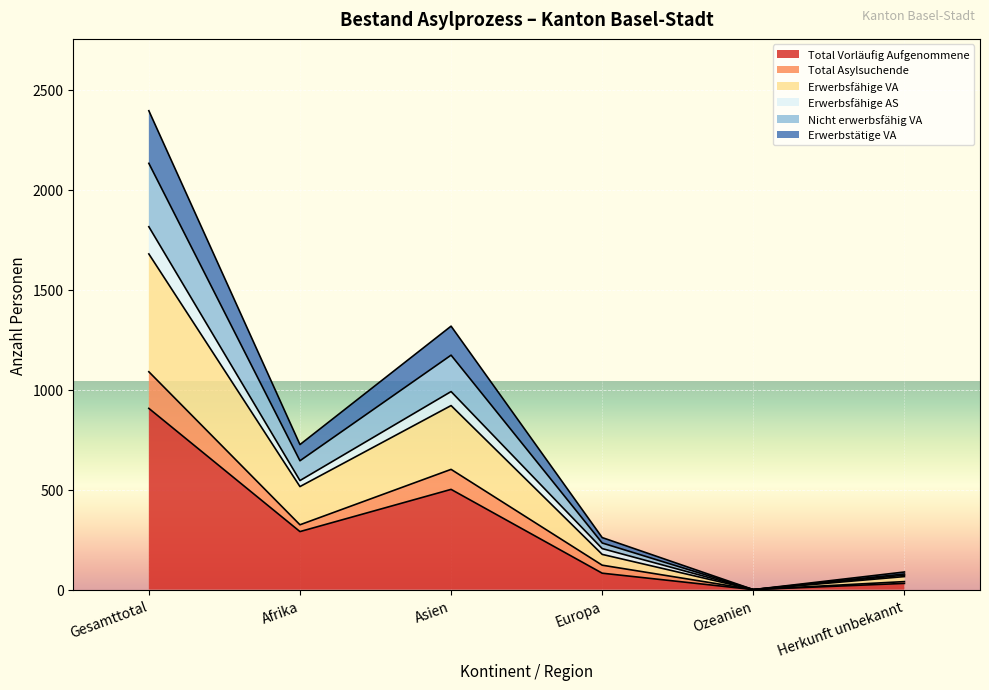

How many lines are shown in the chart?

6